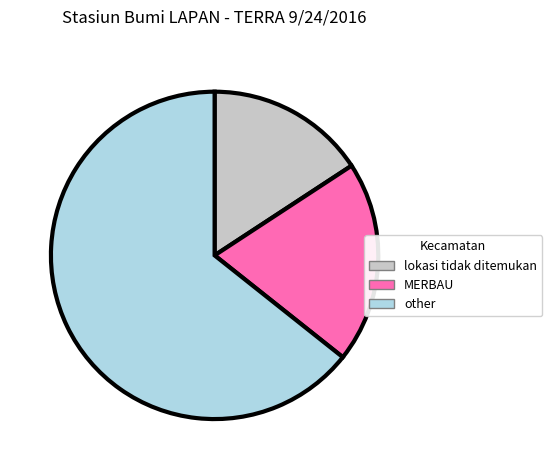

Is there any slice that represents more than half of the pie?

Yes